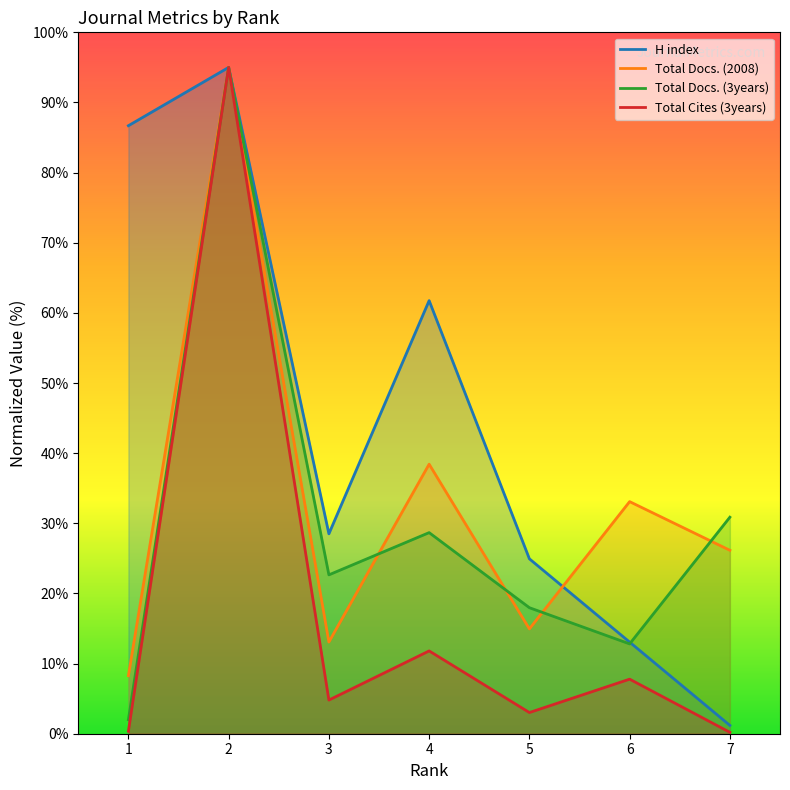

After their last crossing, which series has the higher values: H index or Total Docs. (2008)?

Total Docs. (2008)